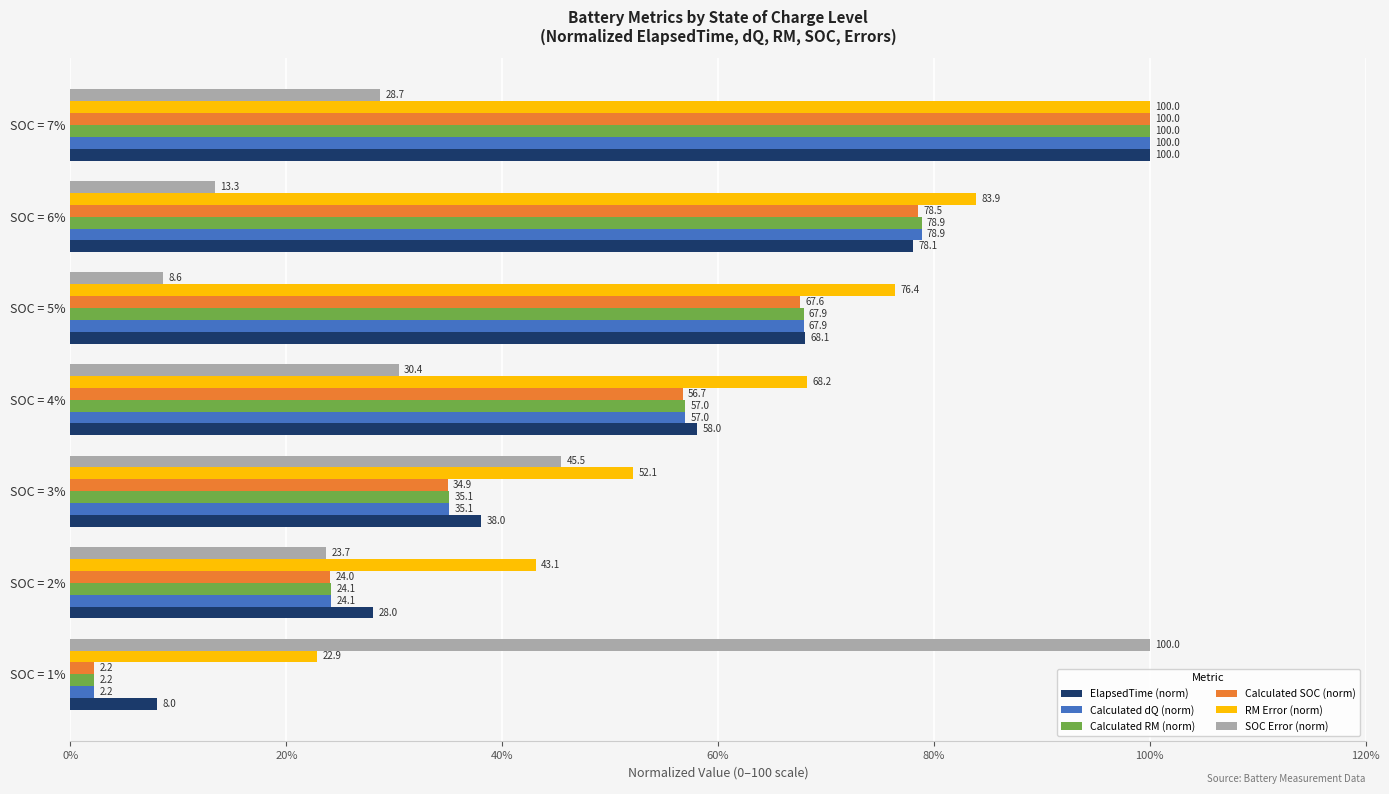

What value does the Calculated SOC (norm) series have at SOC = 3%?

34.9